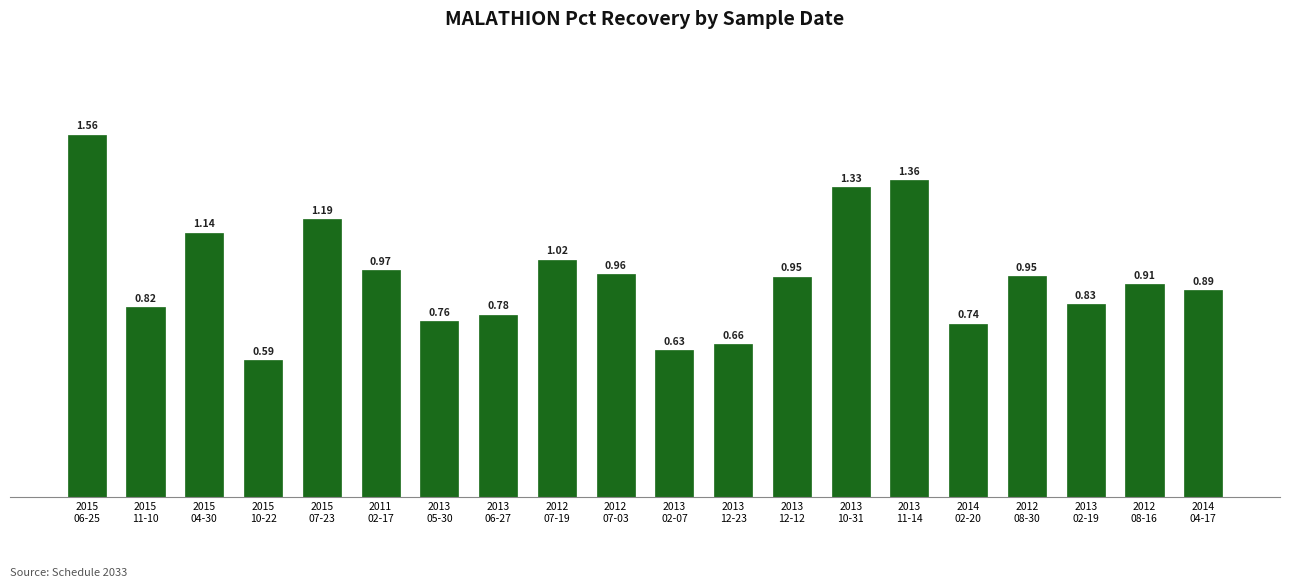

Reading right to left, what are all the values shown in this chart?

2014
04-17=0.9	2012
08-16=0.9	2013
02-19=0.8	2012
08-30=1.0	2014
02-20=0.7	2013
11-14=1.4	2013
10-31=1.3	2013
12-12=0.9	2013
12-23=0.7	2013
02-07=0.6	2012
07-03=1.0	2012
07-19=1.0	2013
06-27=0.8	2013
05-30=0.8	2011
02-17=1.0	2015
07-23=1.2	2015
10-22=0.6	2015
04-30=1.1	2015
11-10=0.8	2015
06-25=1.6